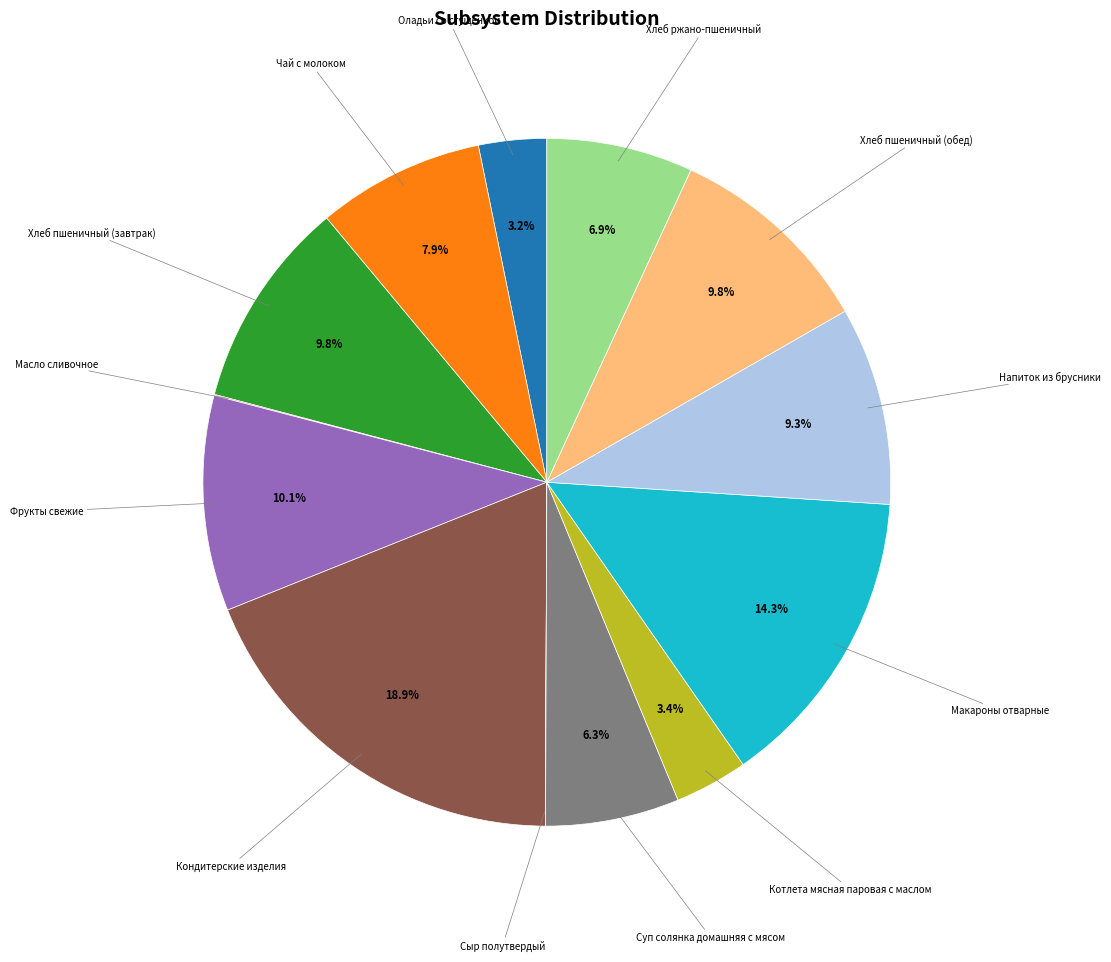

Is there a majority slice in this chart?

No